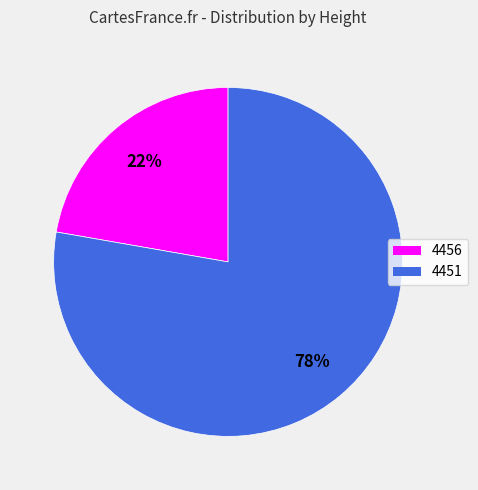

Between 4456 and 4451, which is larger?

4451